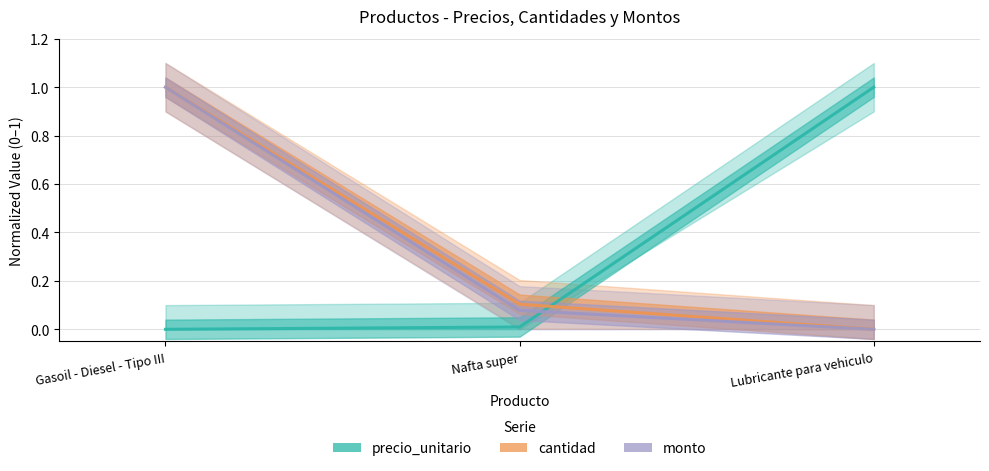

The cantidad series shows 1.0 at Gasoil - Diesel - Tipo III. True or false?

True